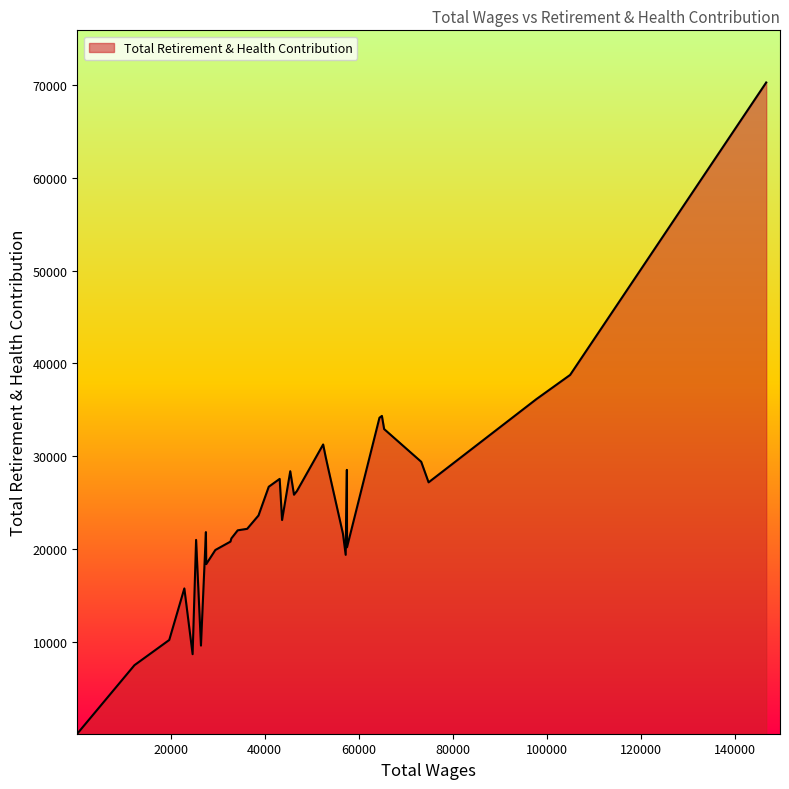

What is the greatest value displayed?

70315